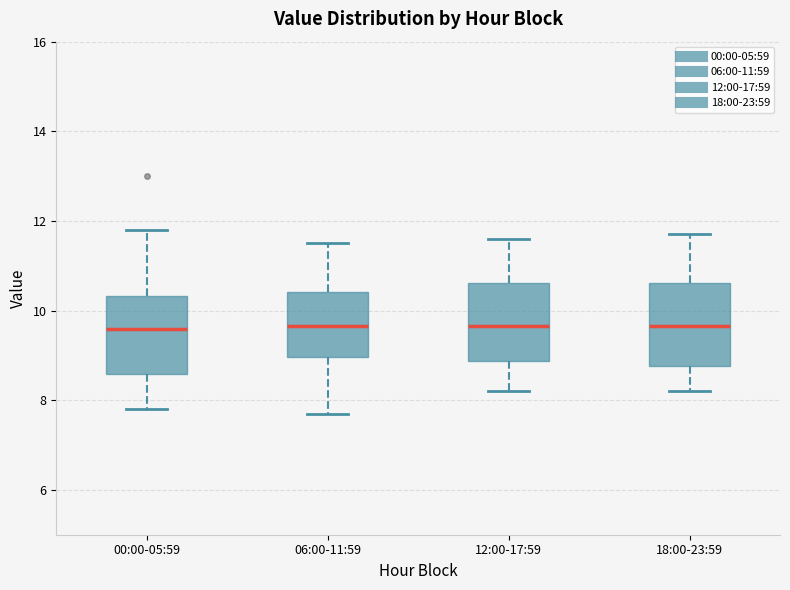

Reading left to right, transcribe this box plot: for each box, give where its median line is, the range the box spans, and where its two whiskers end, as read against the y-axis. The values are not printed on the chart, so give them approximately, as read against the axis.

00:00-05:59: median 9.6, box 8.6 to 10.4, whiskers 7.8 to 11.8
06:00-11:59: median 9.6, box 9.0 to 10.4, whiskers 7.8 to 11.6
12:00-17:59: median 9.6, box 8.8 to 10.6, whiskers 8.2 to 11.6
18:00-23:59: median 9.6, box 8.8 to 10.6, whiskers 8.2 to 11.8